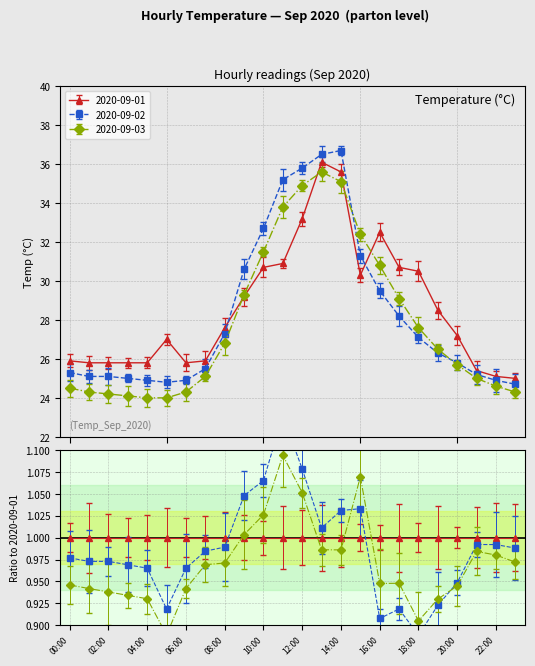

Reading left to right, transcribe all the data shown in this chart.

2020-09-01: 25.9	25.8	25.8	25.8	25.8	27.0	25.8	25.9	27.6	29.2	30.7	30.9	33.2	36.1	35.6	30.3	32.5	30.7	30.5	28.5	27.2	25.4	25.1	25.0
2020-09-02: 25.3	25.1	25.1	25.0	24.9	24.8	24.9	25.5	27.3	30.6	32.7	35.2	35.8	36.5	36.7	31.3	29.5	28.2	27.1	26.3	25.8	25.2	24.9	24.7
2020-09-03: 24.5	24.3	24.2	24.1	24.0	24.0	24.3	25.1	26.8	29.3	31.5	33.8	34.9	35.6	35.1	32.4	30.8	29.1	27.6	26.5	25.7	25.0	24.6	24.3